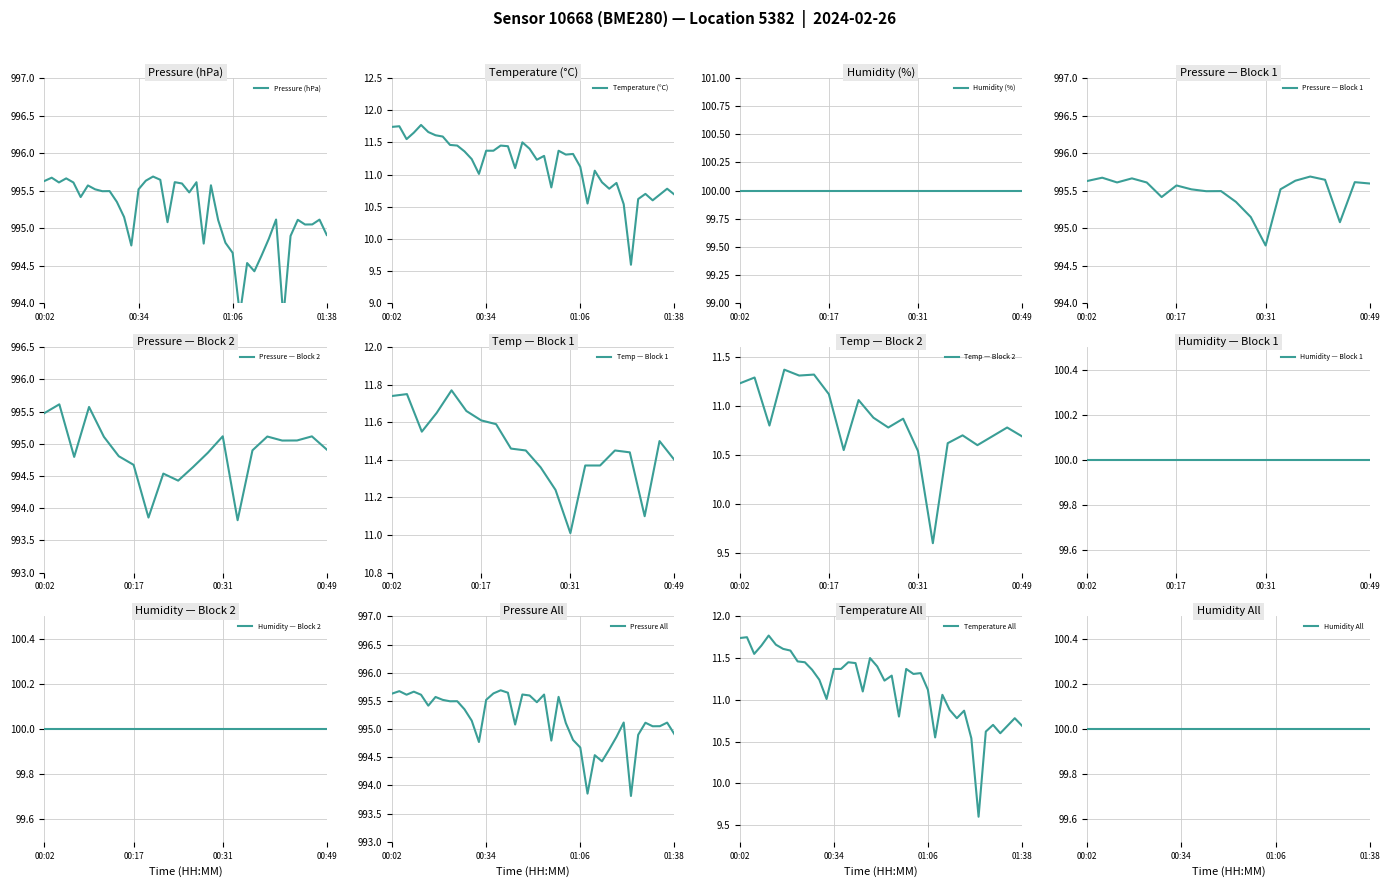

What is the minimum value for Temp — Block 1?

11.0